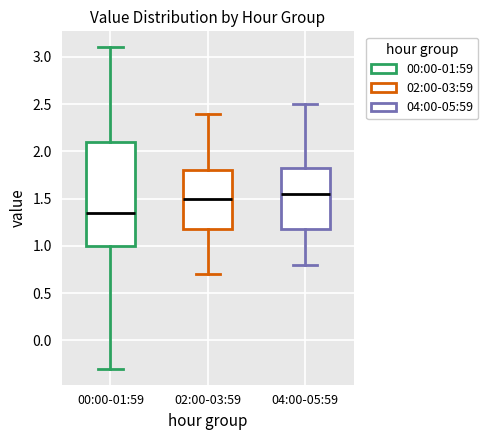

Reading left to right, transcribe this box plot: for each box, give where its median line is, the range the box spans, and where its two whiskers end, as read against the y-axis. The values are not printed on the chart, so give them approximately, as read against the axis.

00:00-01:59: median 1.35, box 1.00 to 2.10, whiskers -0.30 to 3.10
02:00-03:59: median 1.50, box 1.20 to 1.80, whiskers 0.70 to 2.40
04:00-05:59: median 1.55, box 1.20 to 1.85, whiskers 0.80 to 2.50